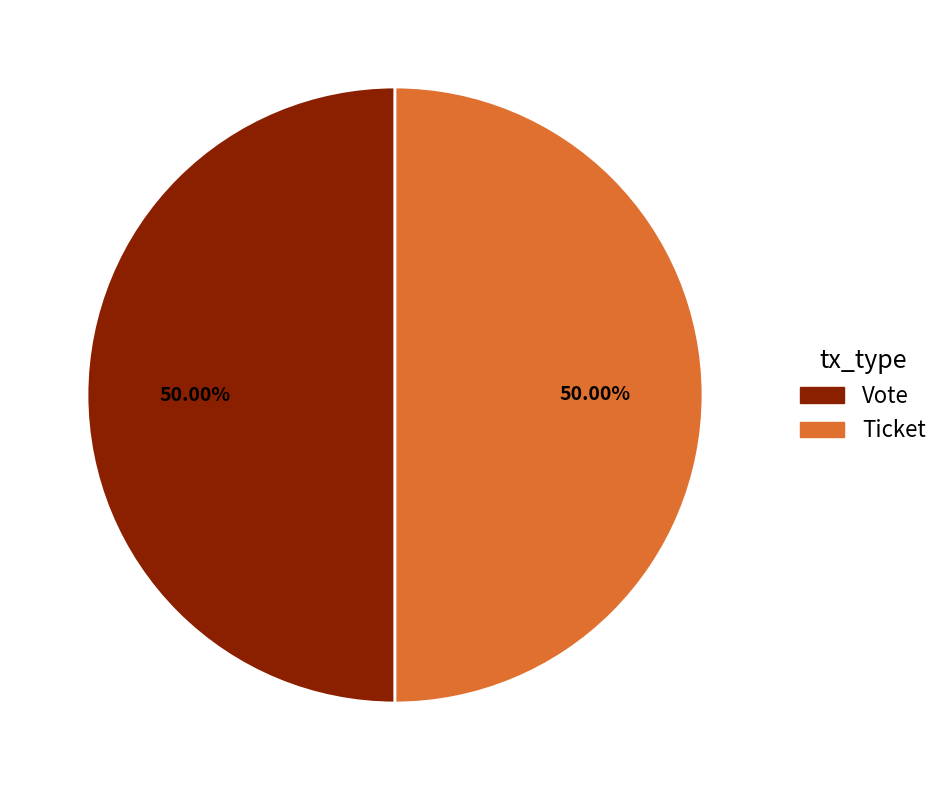

Is the sum of Vote and Ticket greater than half?

Yes